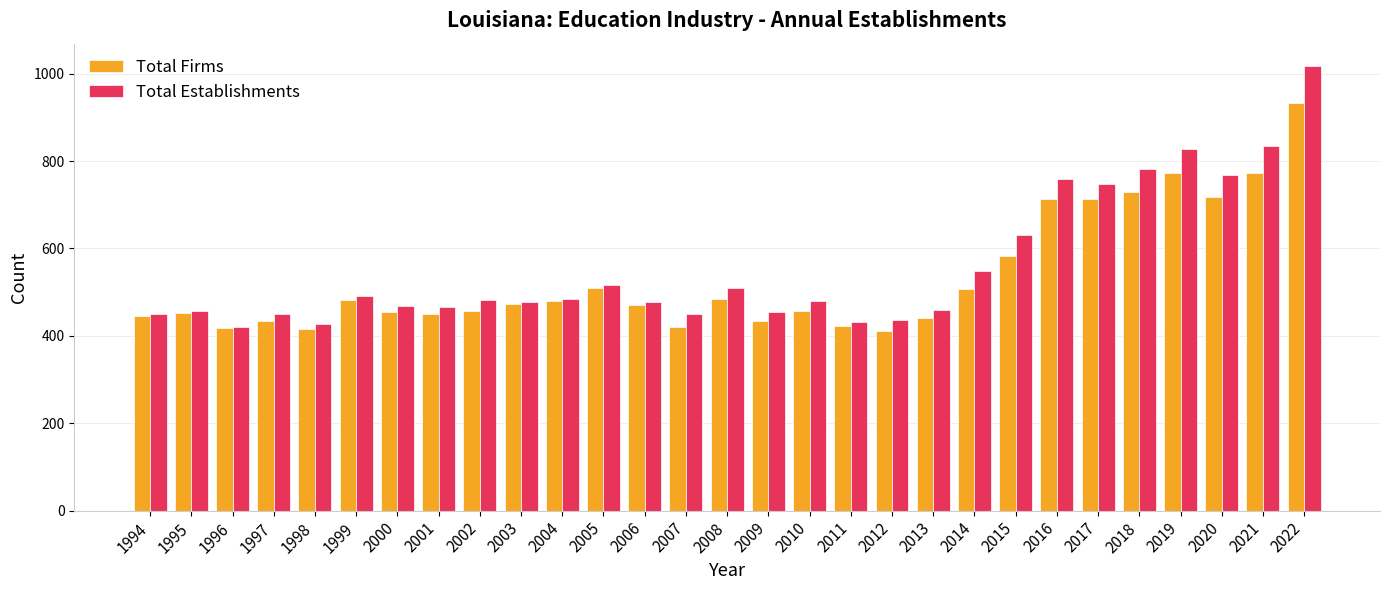

What is the spread (max minus min) of values at 2013?

19